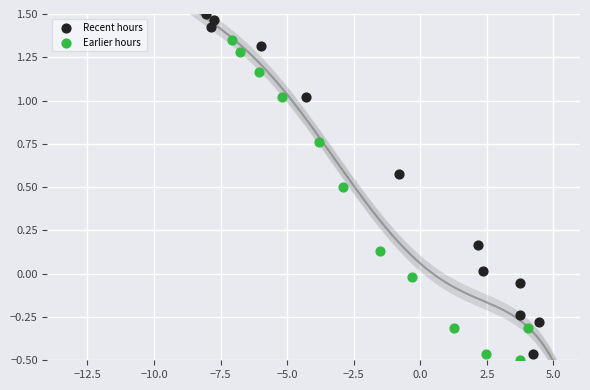

Which series contains the highest Y value?

Recent hours